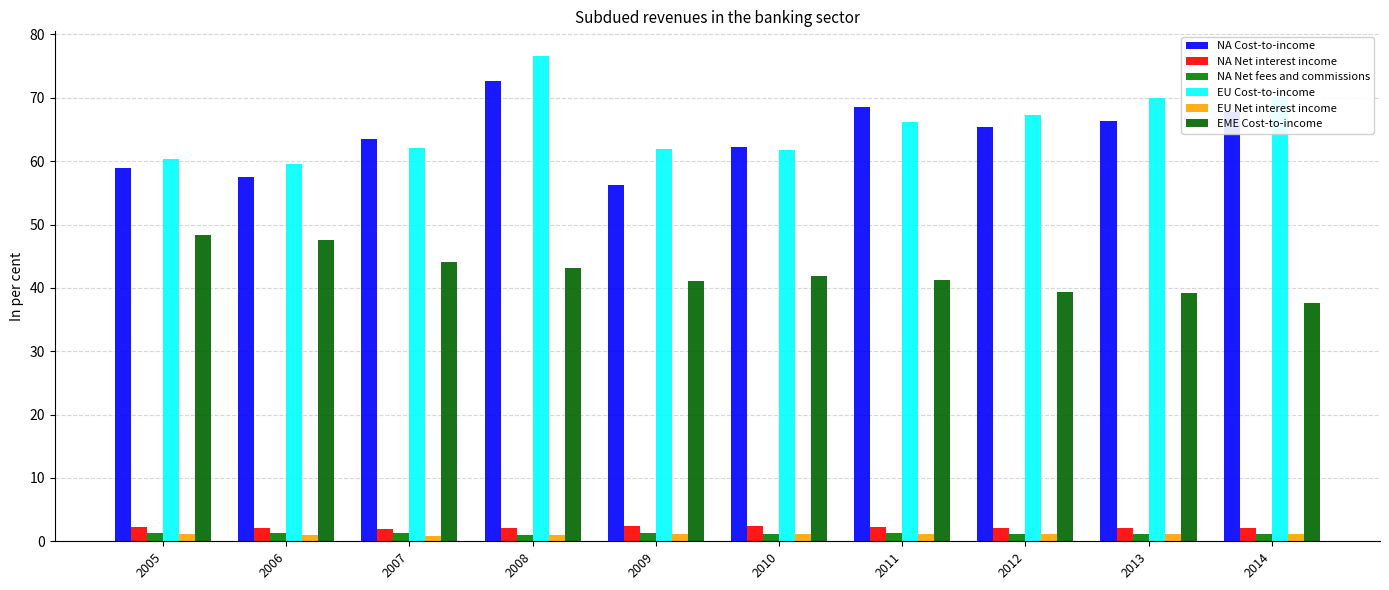

At which label does NA Cost-to-income reach its minimum?

2009